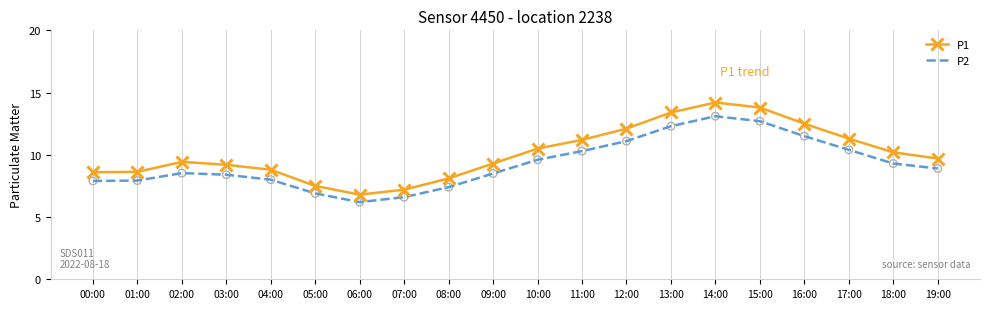

What are all the series names shown in the legend?

P1, P2